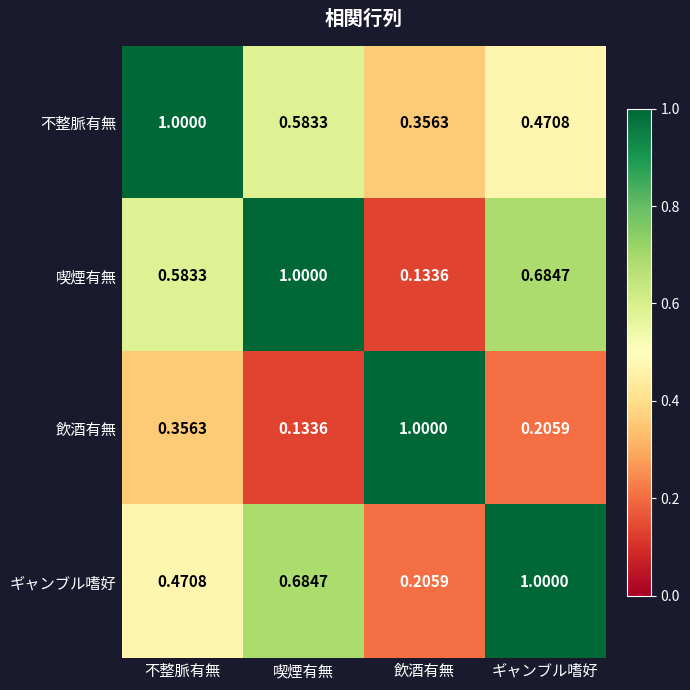

Rank the categories by 喫煙有無 value from lowest to highest.

飲酒有無, 不整脈有無, ギャンブル嗜好, 喫煙有無